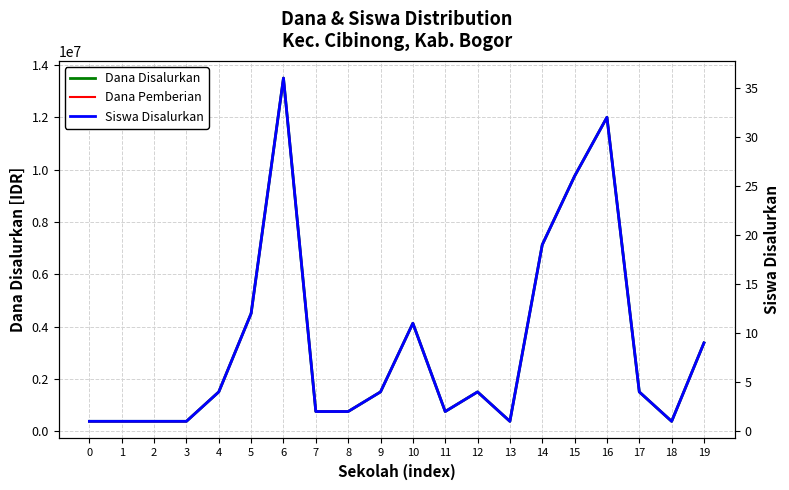

What is the approximate value of Dana Pemberian at 14, to the nearest 100?

7125000